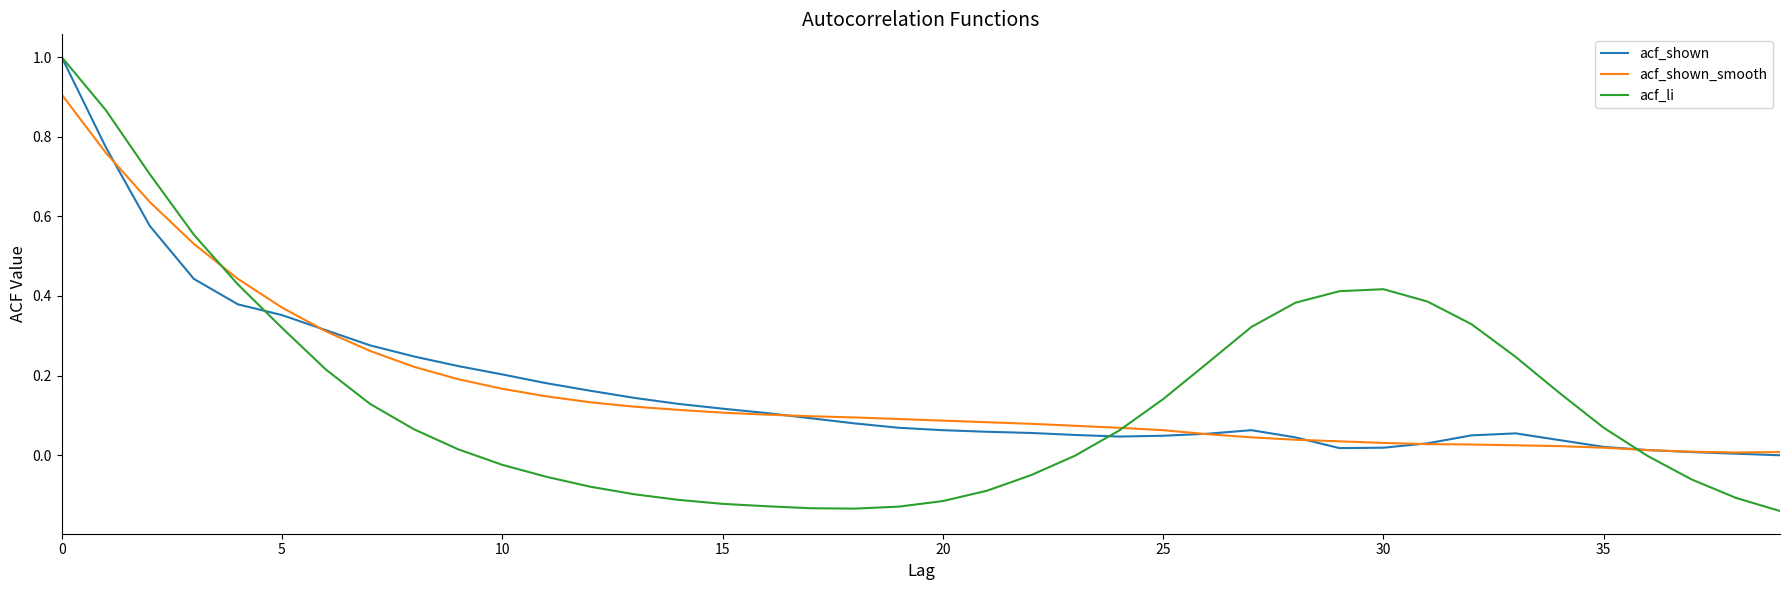

True or false: acf_shown has more than 0 interior local peaks.

True